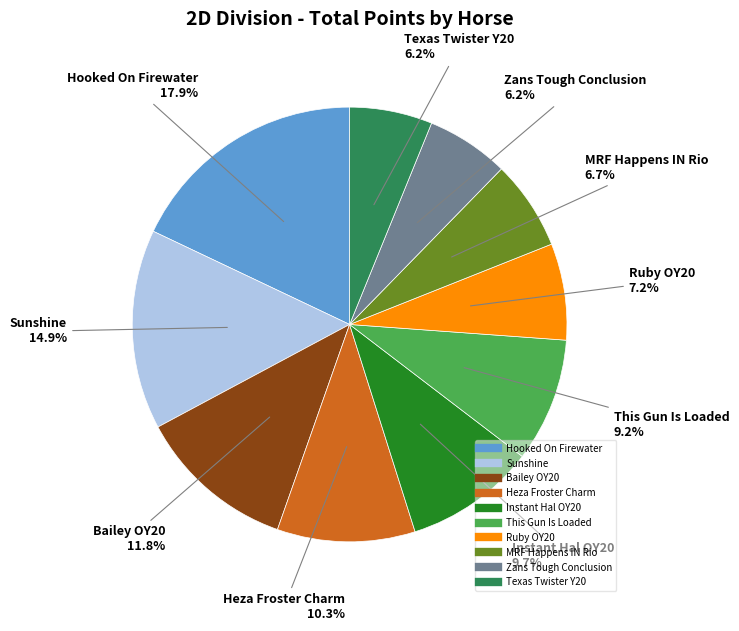

What percentage do Bailey OY20 and This Gun Is Loaded together represent?

21.0%